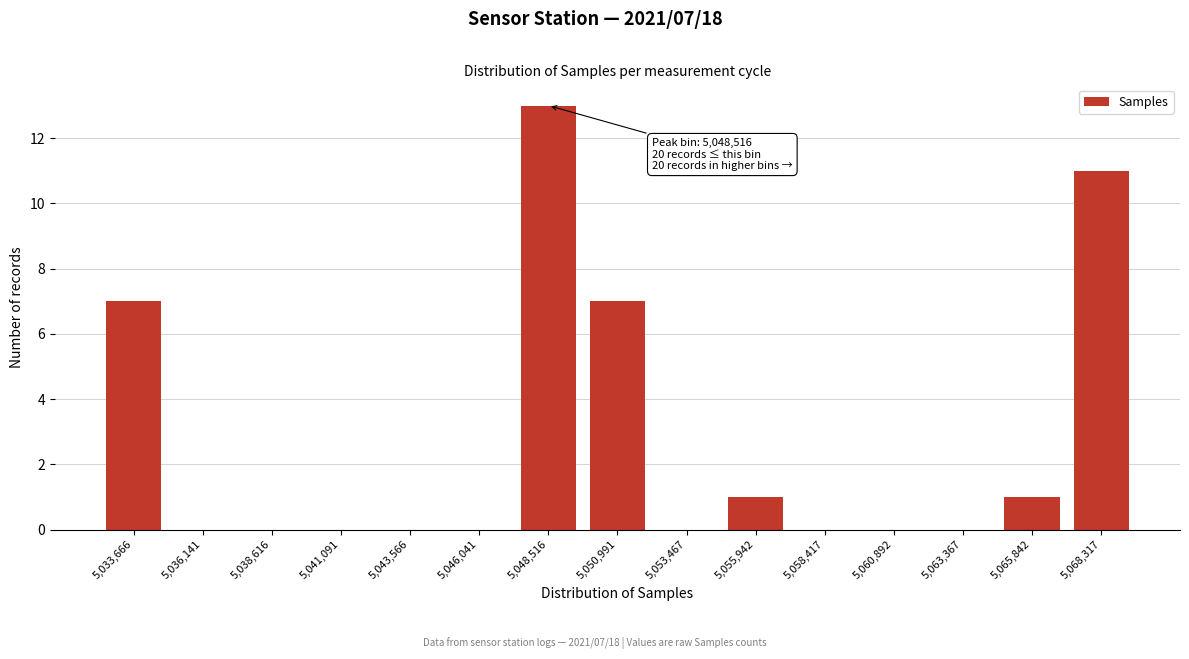

Reading left to right, transcribe all the data shown in this chart.

5,033,666=7	5,036,141=0	5,038,616=0	5,041,091=0	5,043,566=0	5,046,041=0	5,048,516=13	5,050,991=7	5,053,467=0	5,055,942=1	5,058,417=0	5,060,892=0	5,063,367=0	5,065,842=1	5,068,317=11